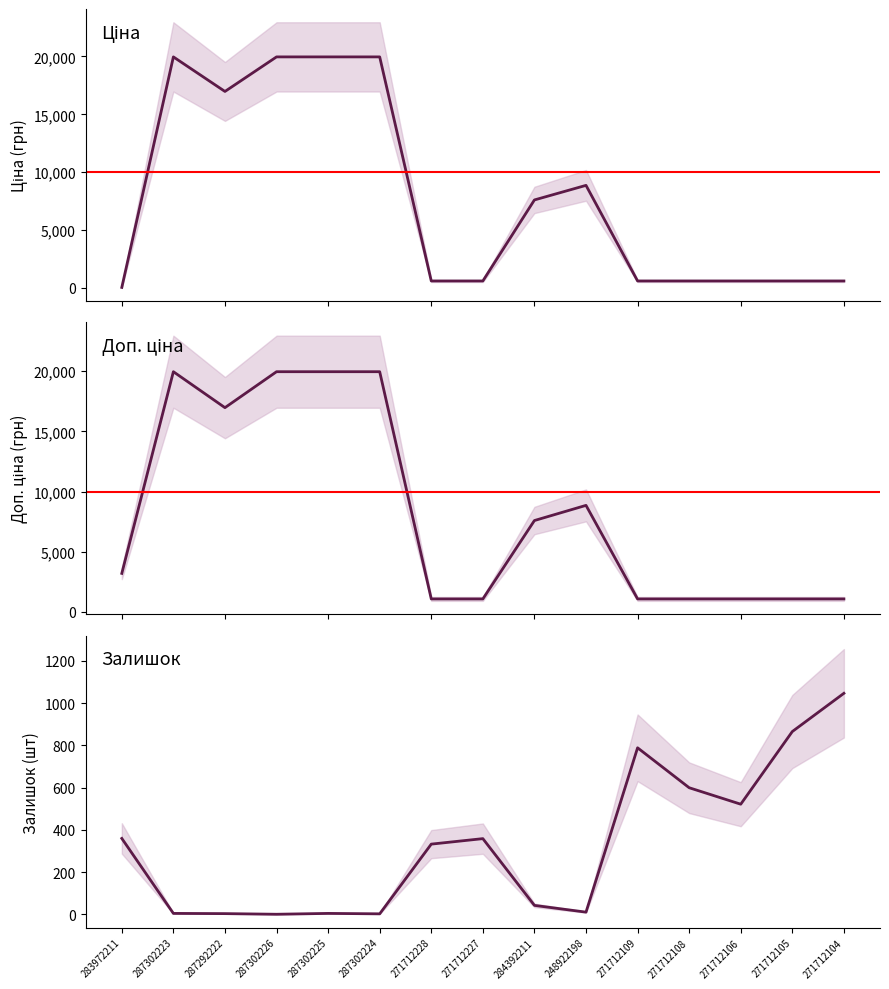

True or false: Доп. ціна and Залишок cross at least once.

False